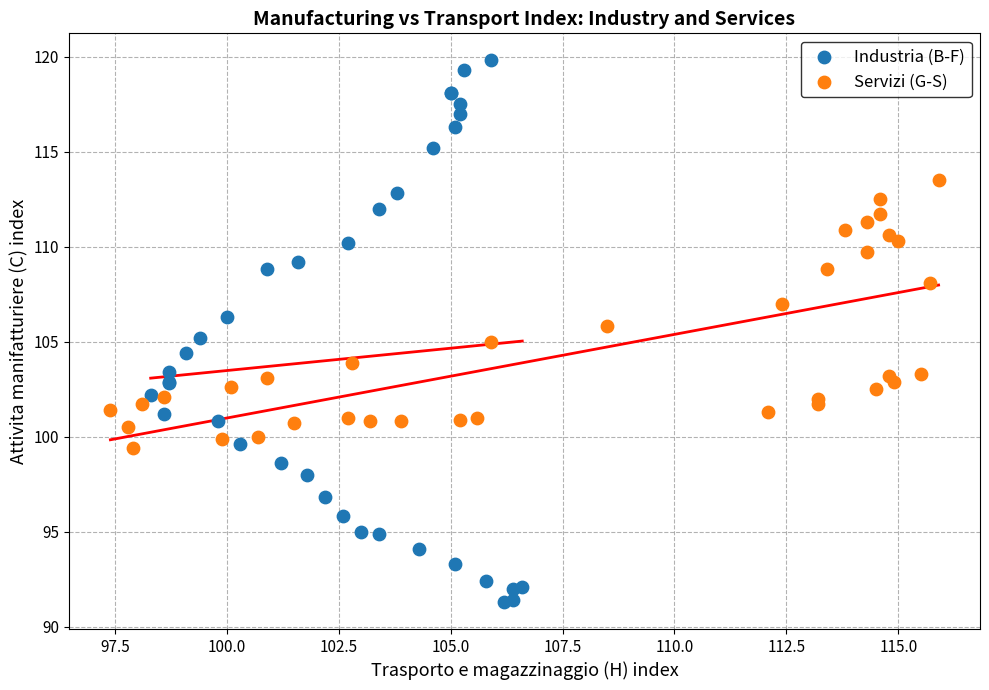

Which series has the widest spread of Y values?

Industria (B-F)